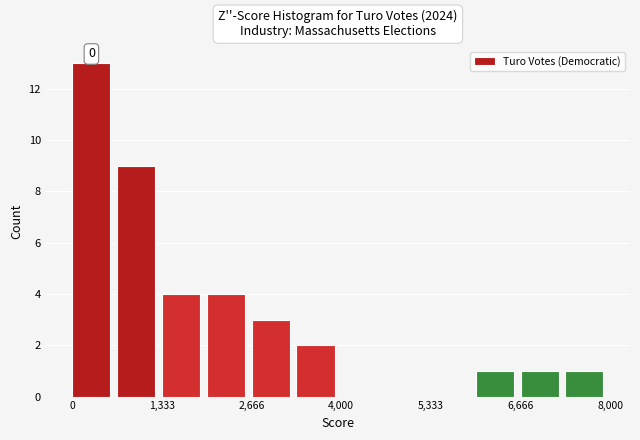

Around what value on the x-axis is the tallest bar? Give the approximate position of its centre, as read against the axis.

200